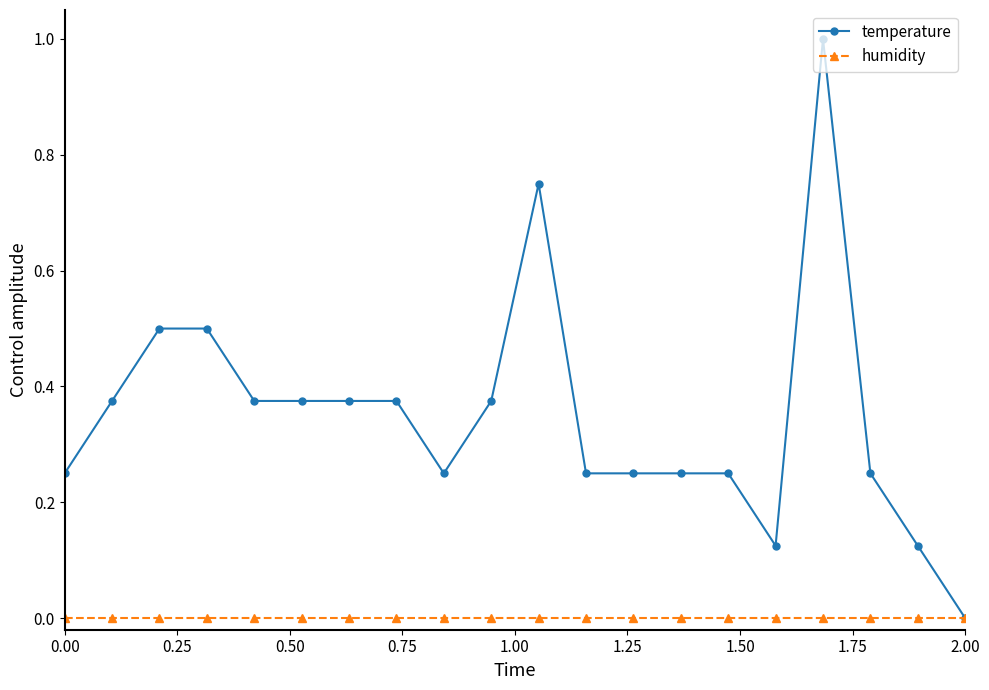

List the series in order of their peak value, lowest first.

humidity, temperature